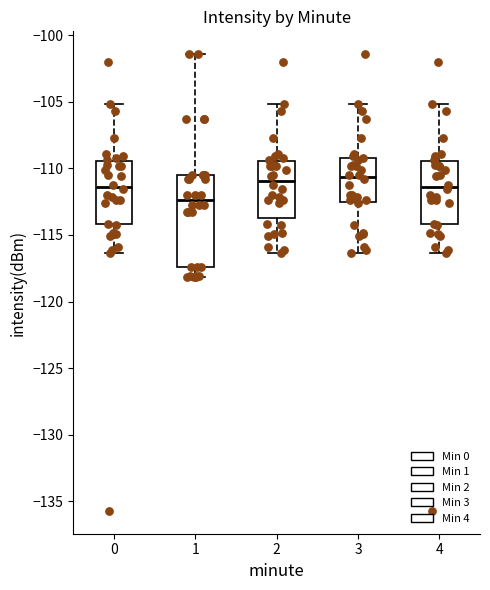

Which box is the tallest, from its lower edge to its upper edge?

1